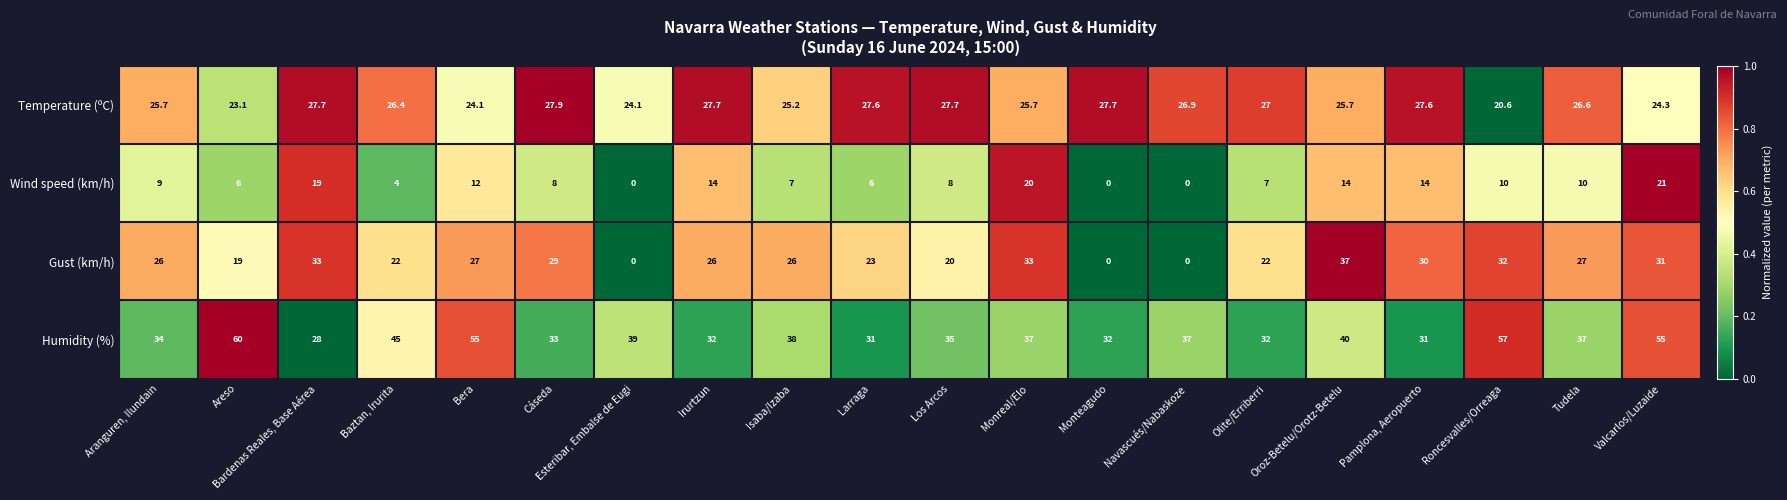

How many data points does each series have?

20